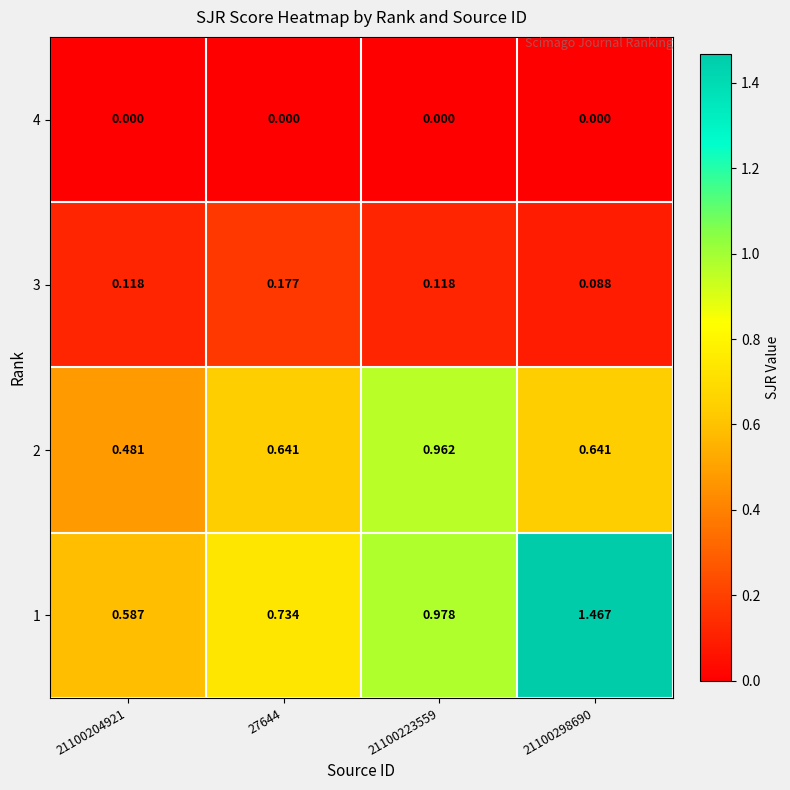

Is the value of 2 at 21100298690 greater than the value of 3 at 21100298690?

Yes